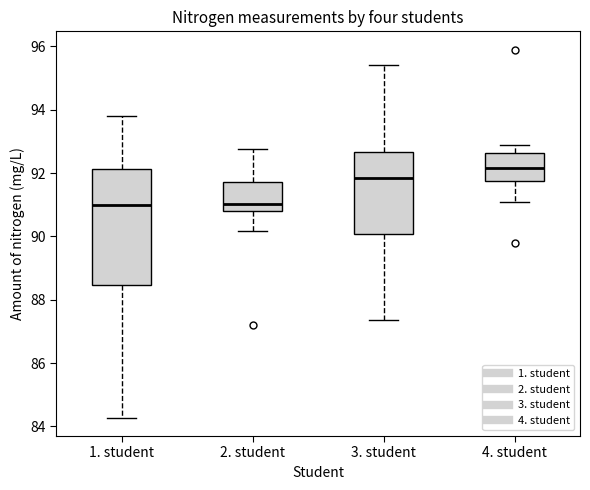

Where is the upper edge of the box for 4. student on the y-axis? The values are not printed on the chart, so give them approximately, as read against the axis.

92.6